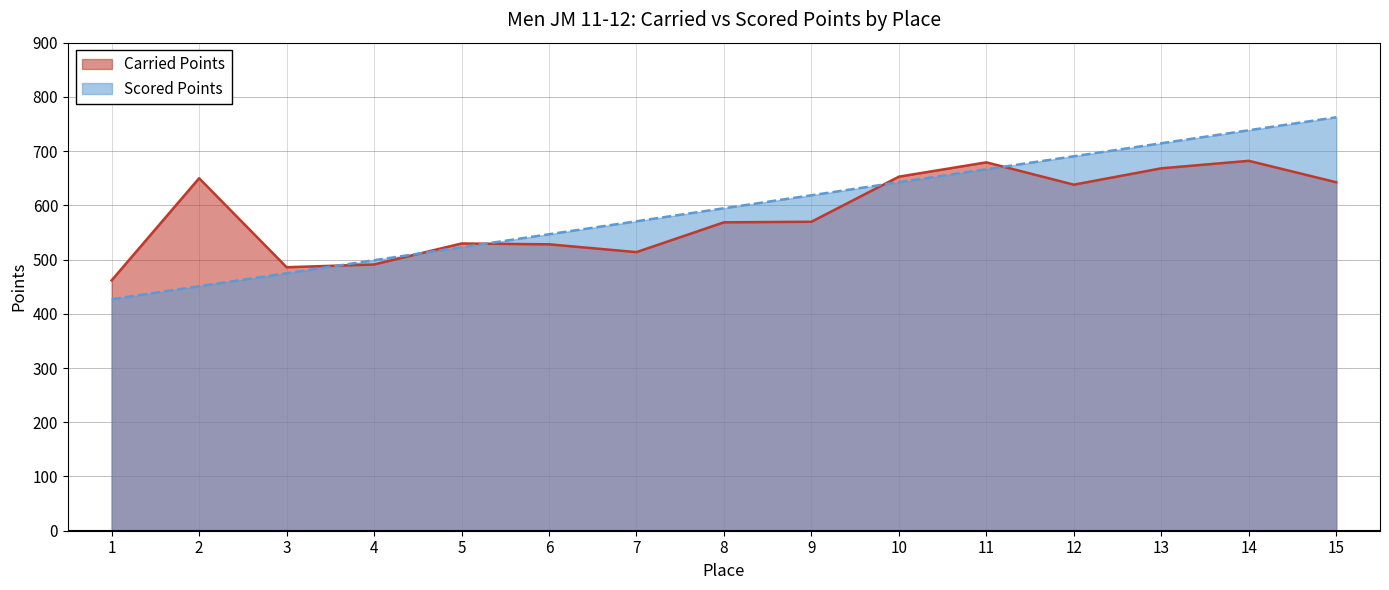

Reading left to right, extract all data points from this chart.

Carried Points: 1=461.7	2=650.0	3=485.9	4=491.0	5=529.7	6=528.2	7=513.8	8=568.7	9=569.8	10=652.9	11=679.3	12=638.1	13=668.3	14=682.1	15=642.6
Scored Points: 1=426.9	2=450.8	3=474.8	4=498.8	5=522.7	6=546.7	7=570.7	8=594.6	9=618.6	10=642.6	11=666.6	12=690.5	13=714.5	14=738.5	15=762.4